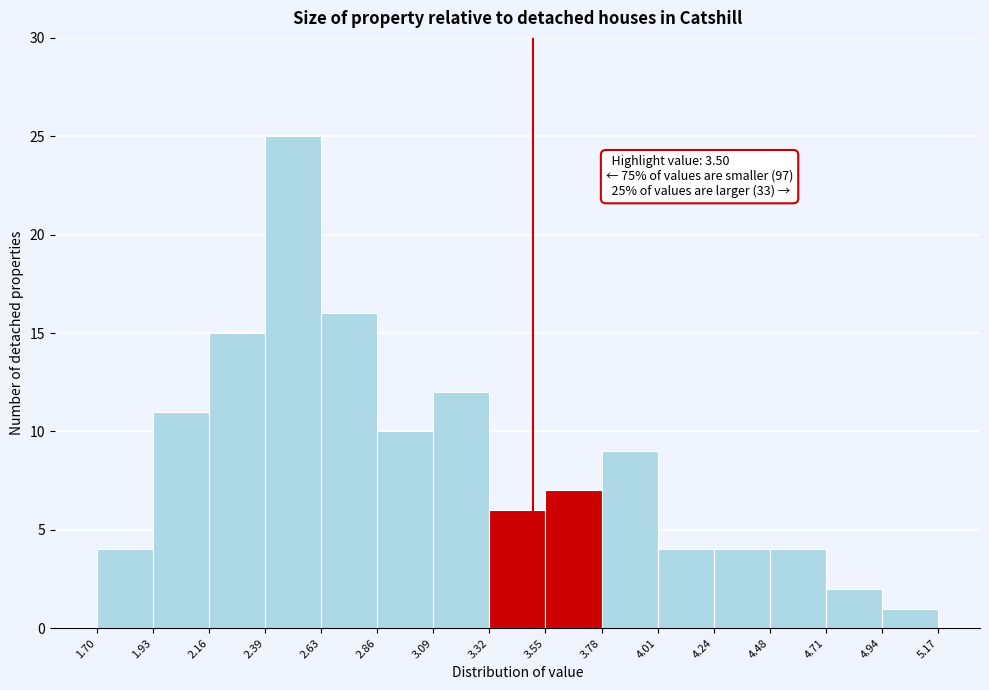

Which range on the x-axis has the tallest bar?

2.39 to 2.63